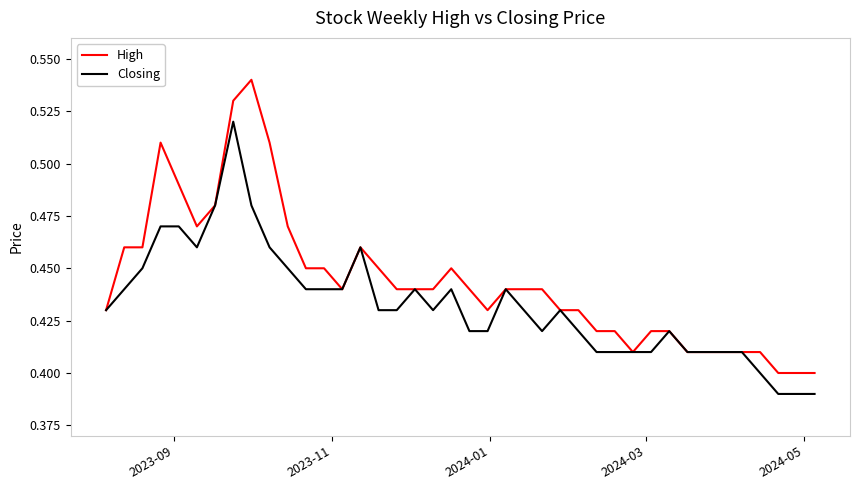

True or false: Closing has more than 1 points higher than both neighbors.

True